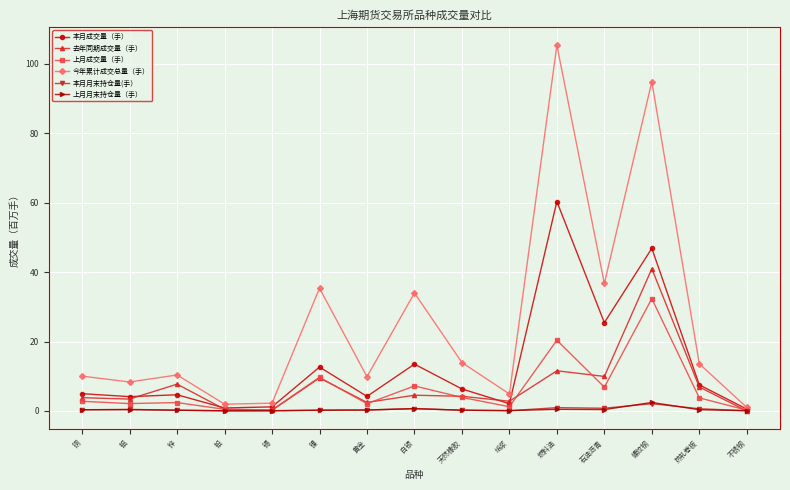

The 今年累计成交总量（手） series shows 13.6 at 热轧卷板. True or false?

True